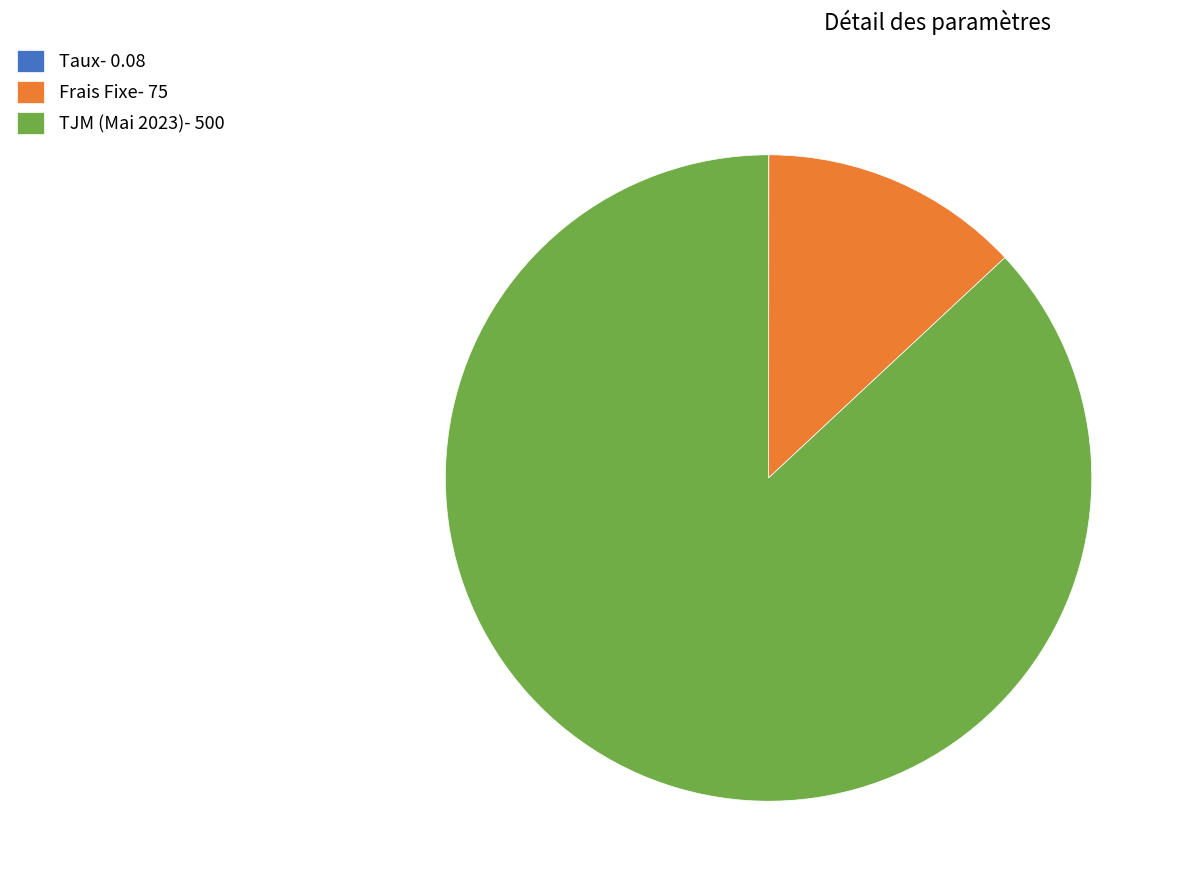

Which has a higher value, TJM (Mai 2023)- 500 or Frais Fixe- 75?

TJM (Mai 2023)- 500